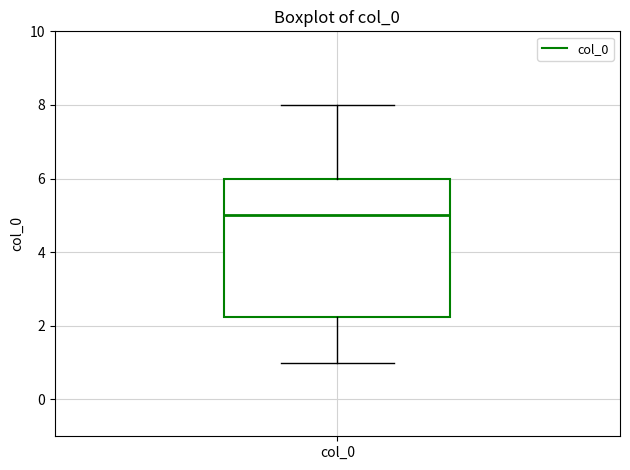

Transcribe this box plot: give where the median line is, the range the box spans, and where the two whiskers end, as read against the y-axis. The values are not printed on the chart, so give them approximately, as read against the axis.

median 5.0, box 2.2 to 6.0, whiskers 1.0 to 8.0